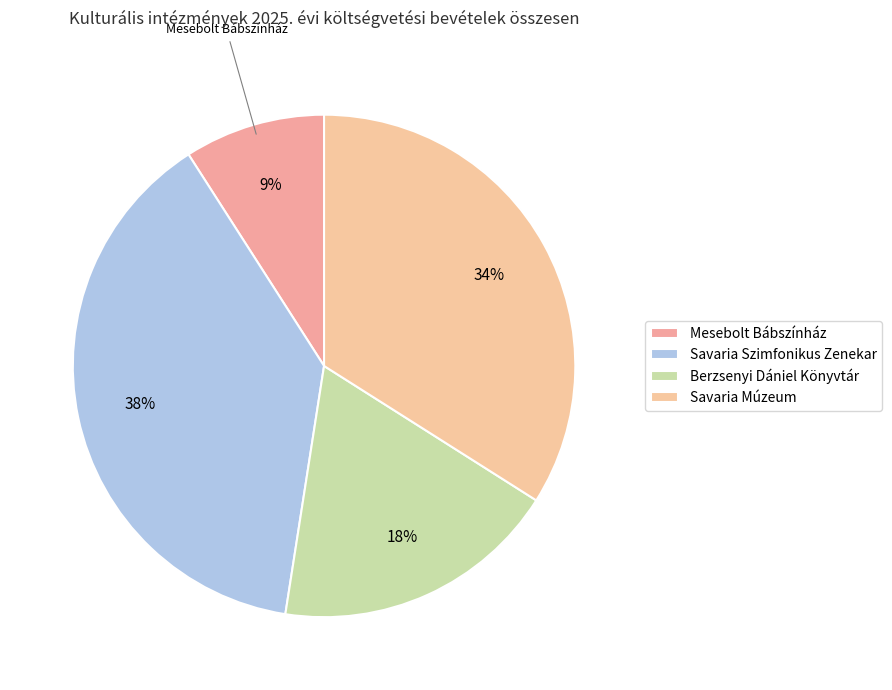

True or false: Berzsenyi Dániel Könyvtár accounts for 7% of the total.

False